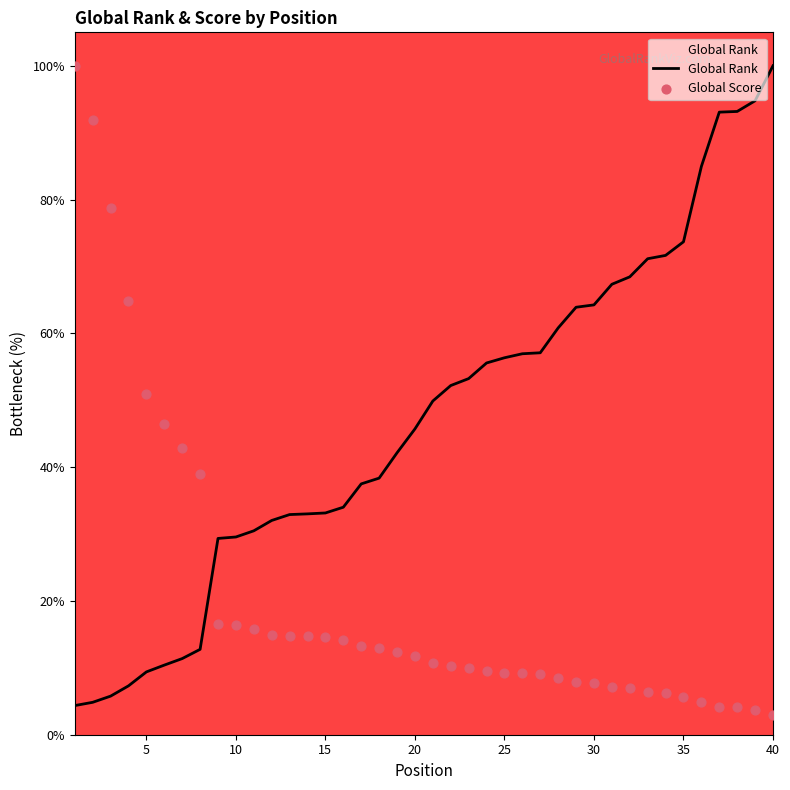

What are all the series names shown in the legend?

Global Rank, Global Score